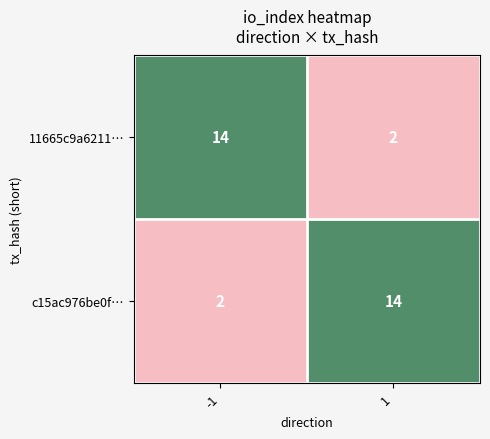

What is the approximate value of 11665c9a6211… at -1, to the nearest 5?

15